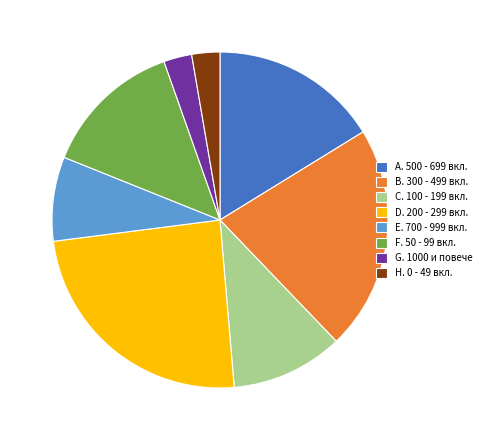

Do C. 100 - 199 вкл. and E. 700 - 999 вкл. together represent more than half of the pie?

No